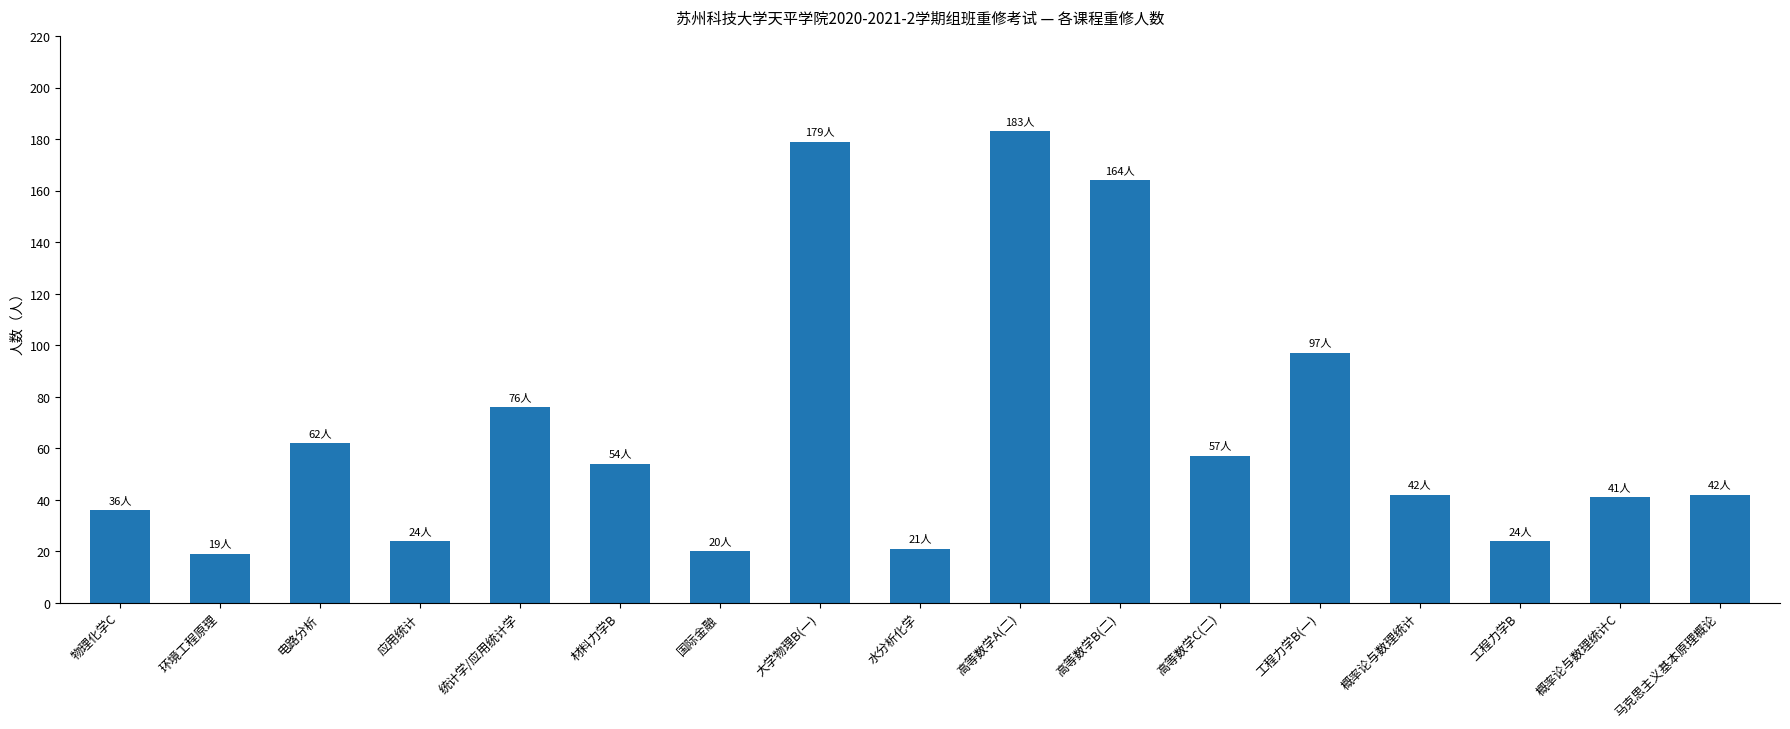

What is the label of the 5th bar from the left?

统计学/应用统计学